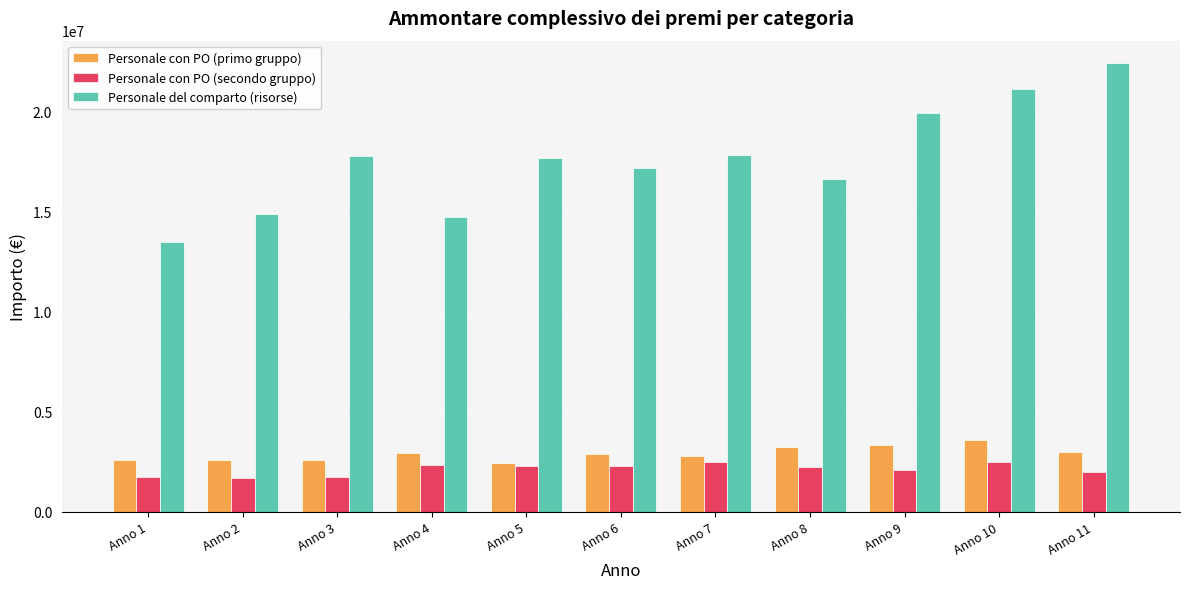

What is the value of the Personale con PO (secondo gruppo) bar at the 10th from the left?

2500654.5